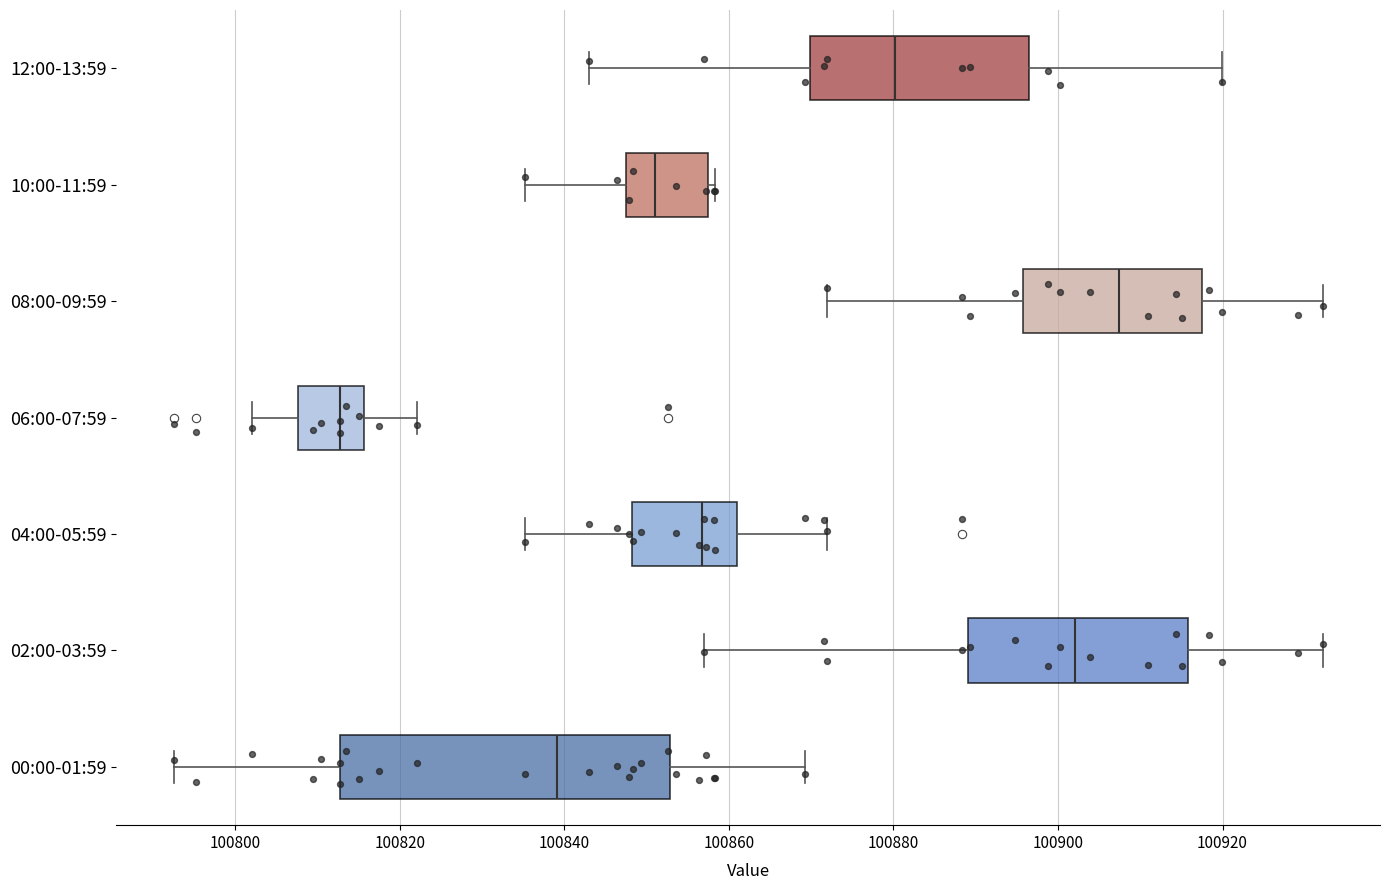

Which box is the widest, from its left edge to its right edge?

00:00-01:59